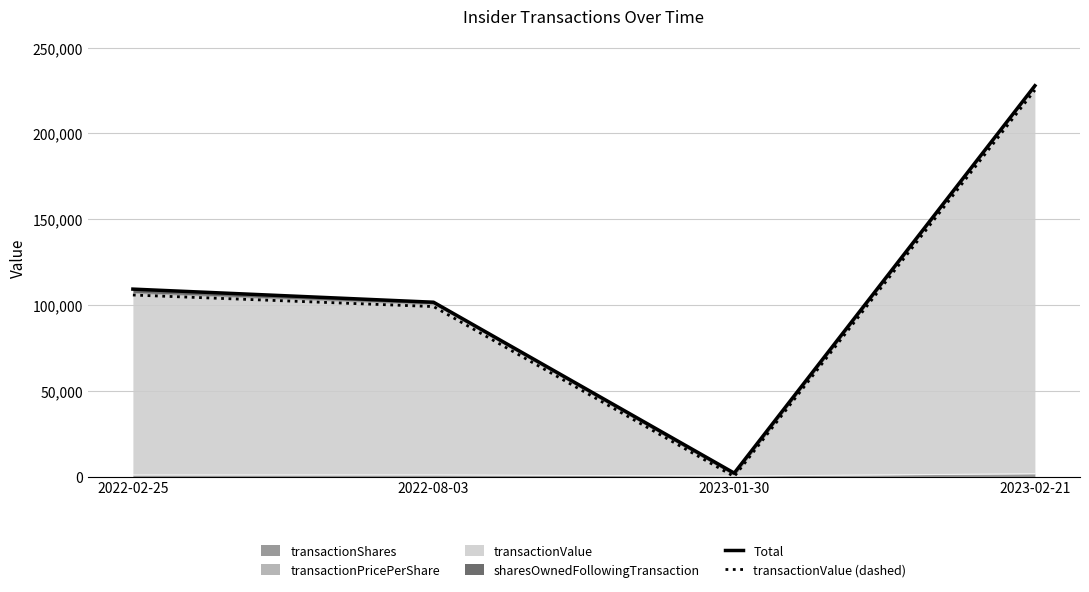

Rank the categories by transactionValue (dashed) value from lowest to highest.

2023-01-30, 2022-08-03, 2022-02-25, 2023-02-21